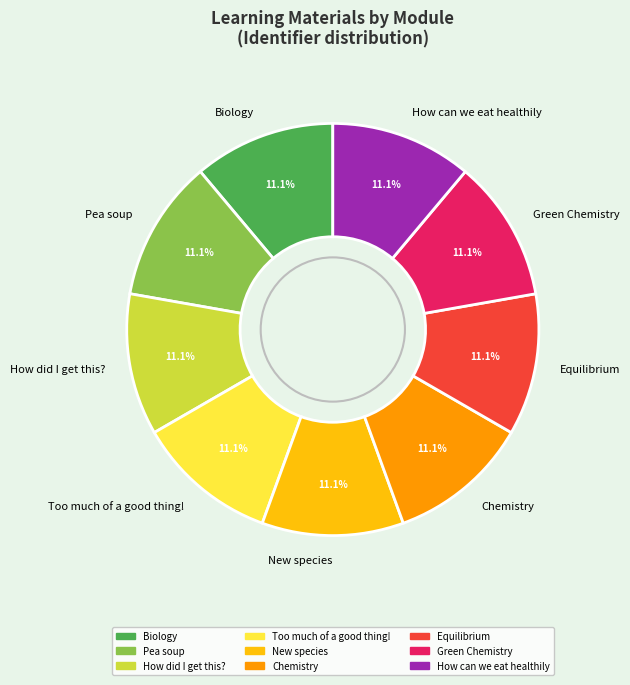

Is Chemistry the majority of the pie?

No